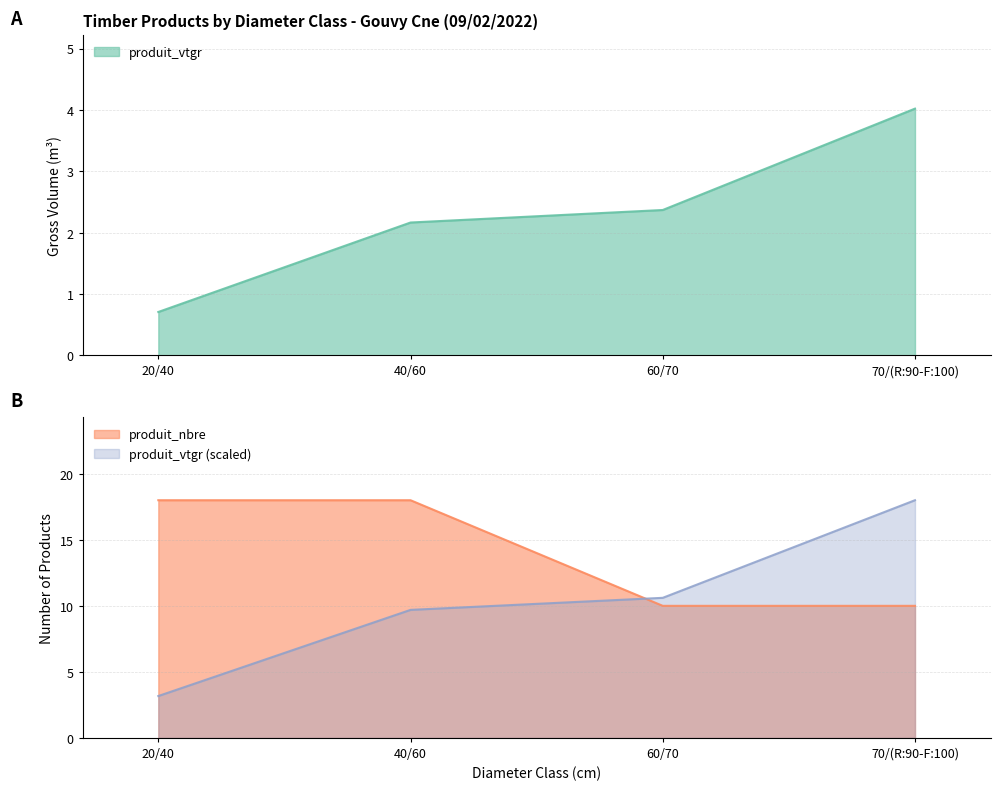

What is the minimum value shown in the chart?

0.7